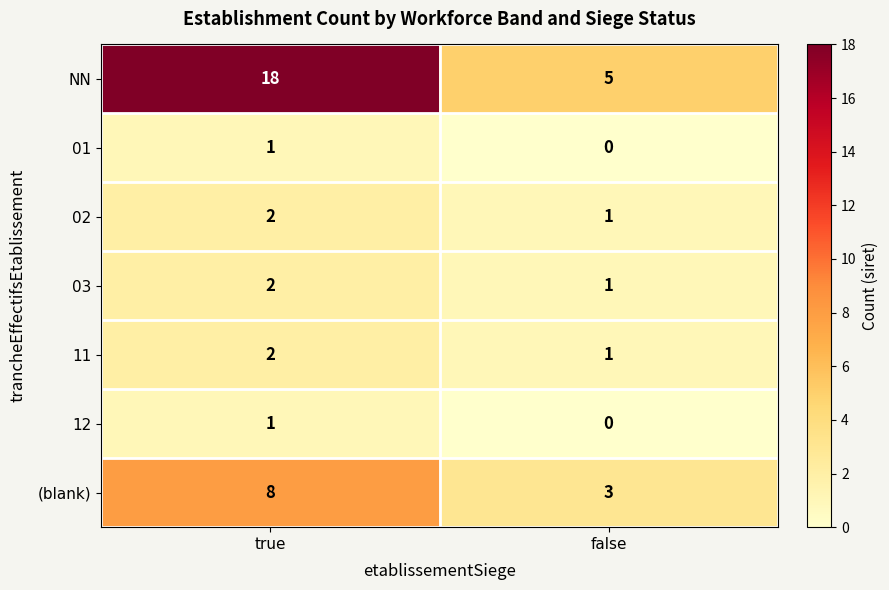

At which category does the chart reach its minimum across all series?

false